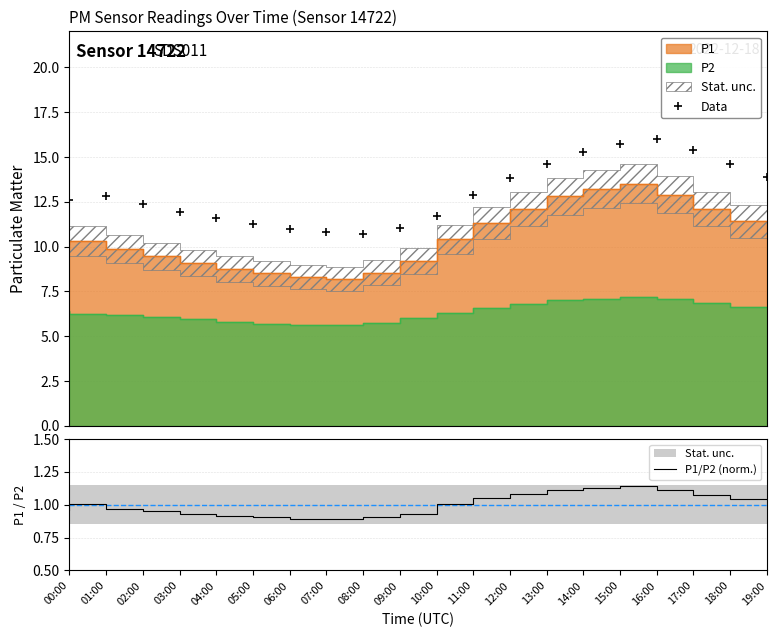

What is the minimum value for Data?

10.7